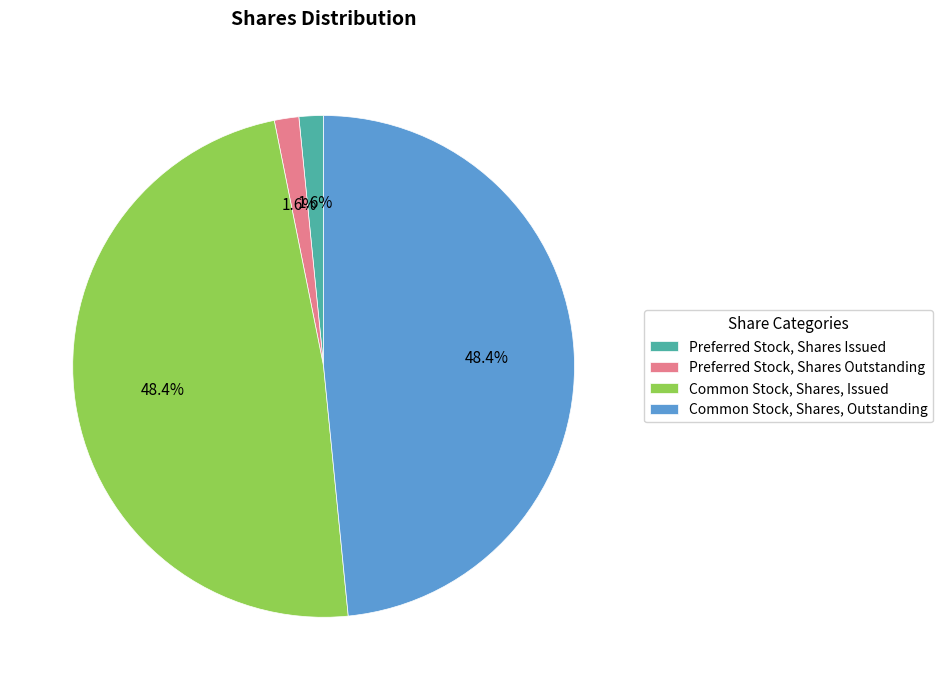

Is Preferred Stock, Shares Issued the majority of the pie?

No